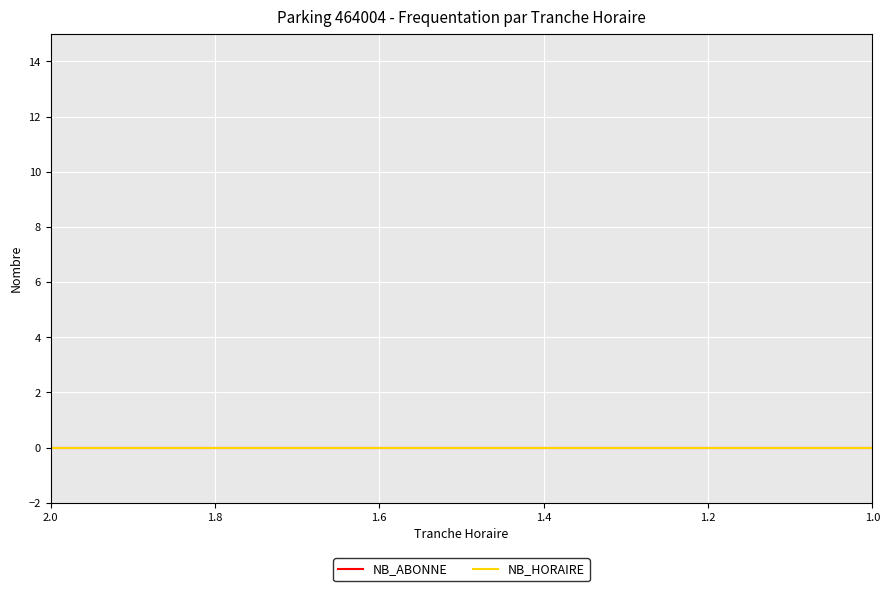

How many series are shown in this chart?

2